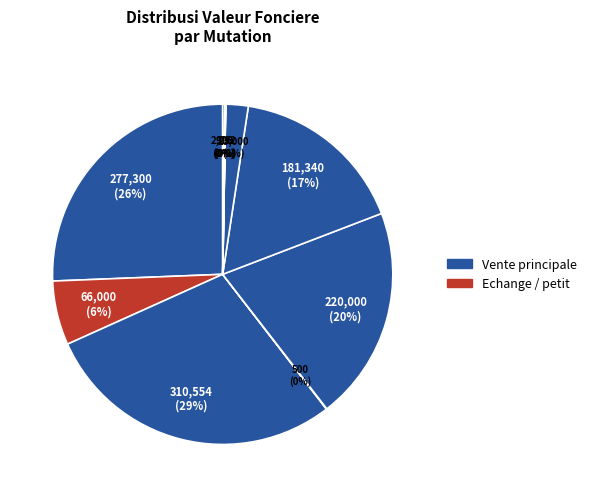

Count the number of slices in the pie.

10